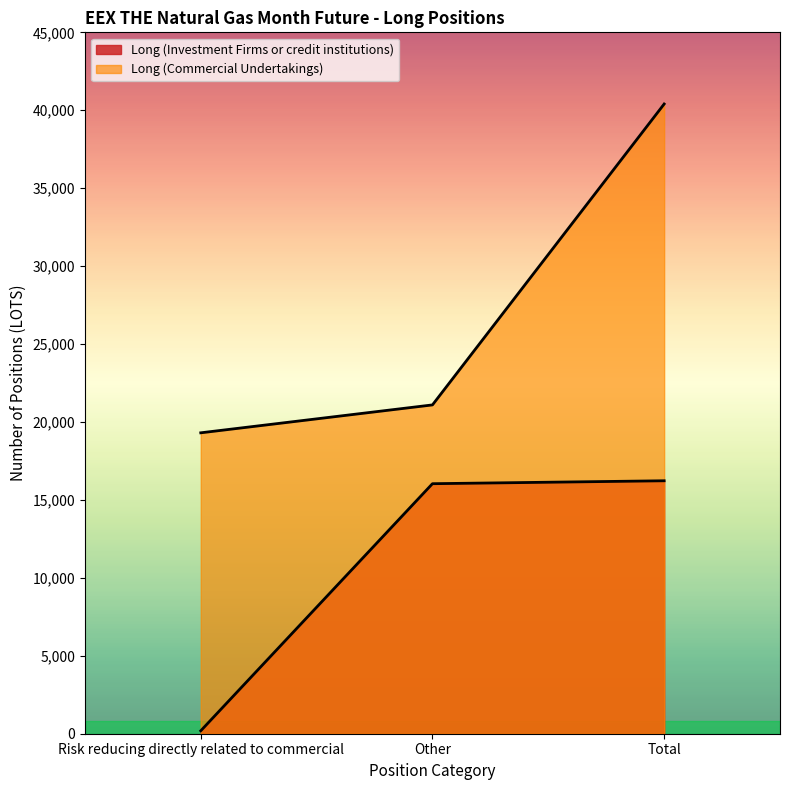

Between Total and Other, which is larger?

Total